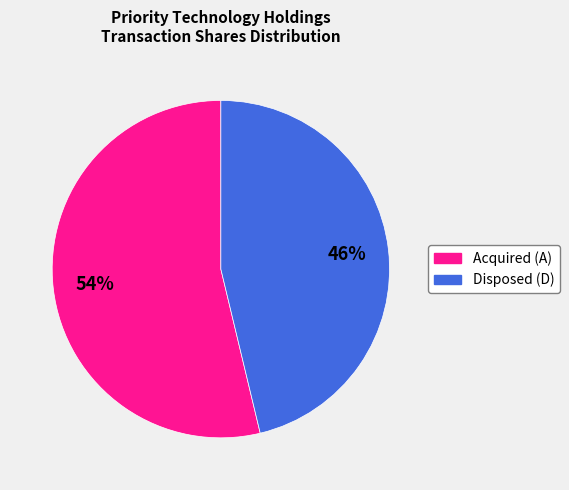

Is there any slice that represents more than half of the pie?

Yes